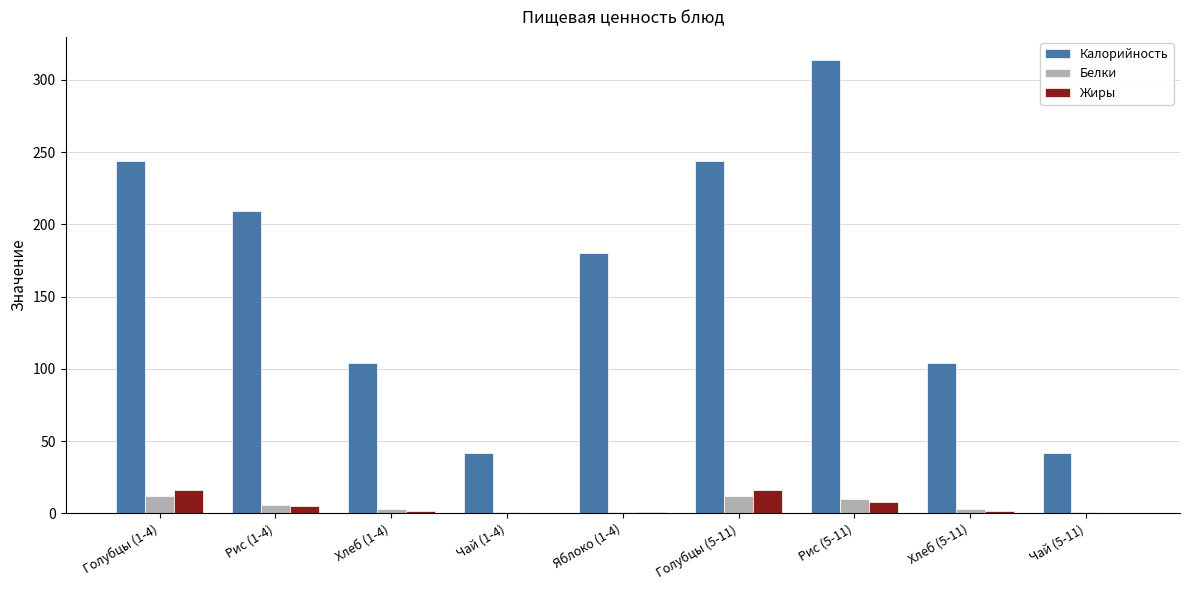

What is the sum of all Калорийность values?

1483